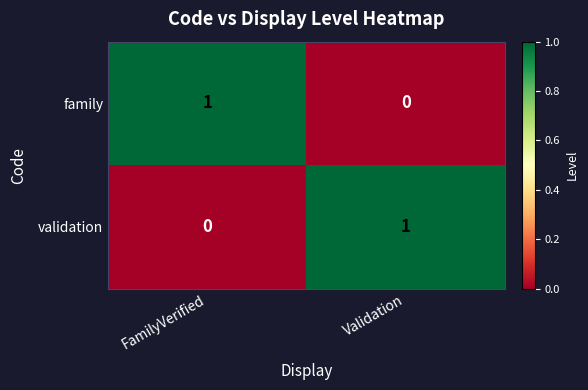

What is the difference between the highest and lowest values at FamilyVerified?

1